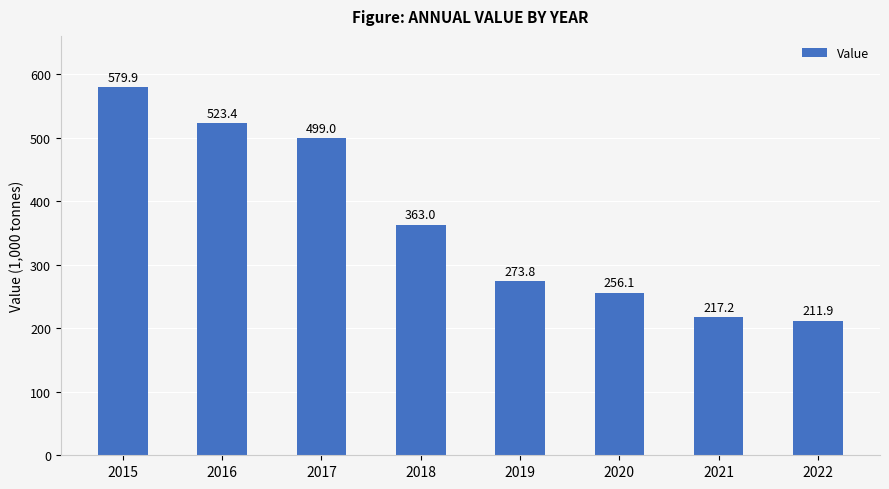

What is the greatest value displayed?

579.9